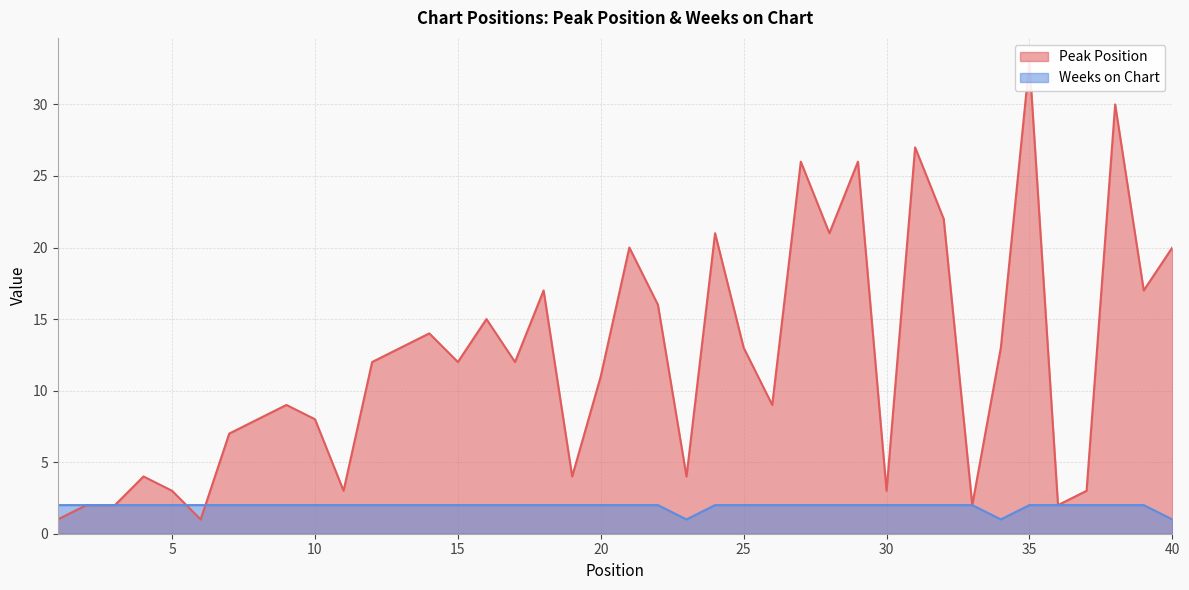

What is the sum of all Weeks on Chart values?

77